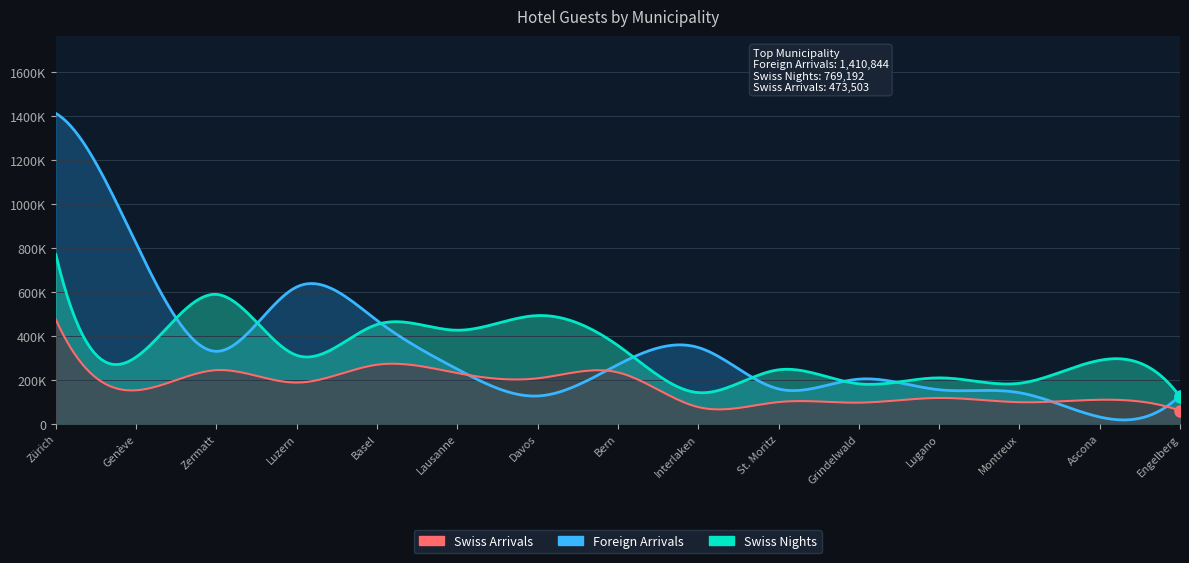

Reading left to right, extract all data points from this chart.

Swiss Arrivals: 473503	151440	242971	186345	267628	229582	205741	232663	75021	97739	95082	116506	97133	108328	58706
Foreign Arrivals: 1410844	818826	328453	621672	468998	247496	125473	267973	346145	157621	202074	153822	140480	29851	127450
Swiss Nights: 769192	302680	587833	310321	450761	424726	491231	355125	140814	244537	180950	207992	183261	287720	122023